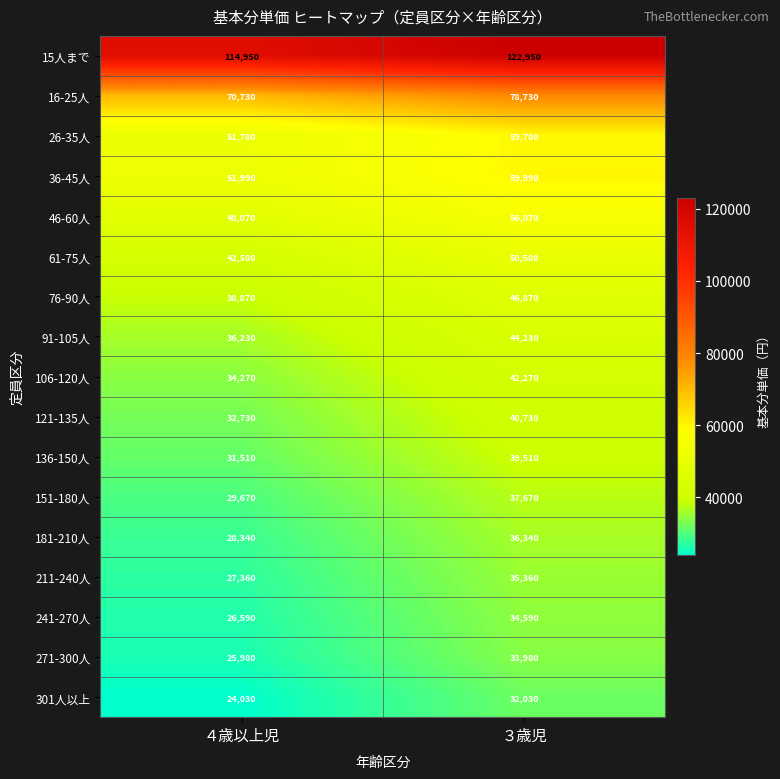

At which category does the chart reach its minimum across all series?

４歳以上児